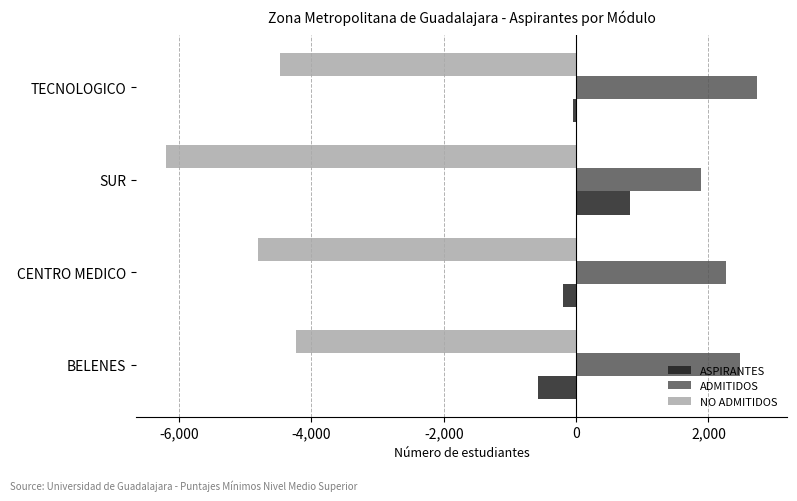

What is the difference between the maximum and minimum values in the ADMITIDOS series?

852